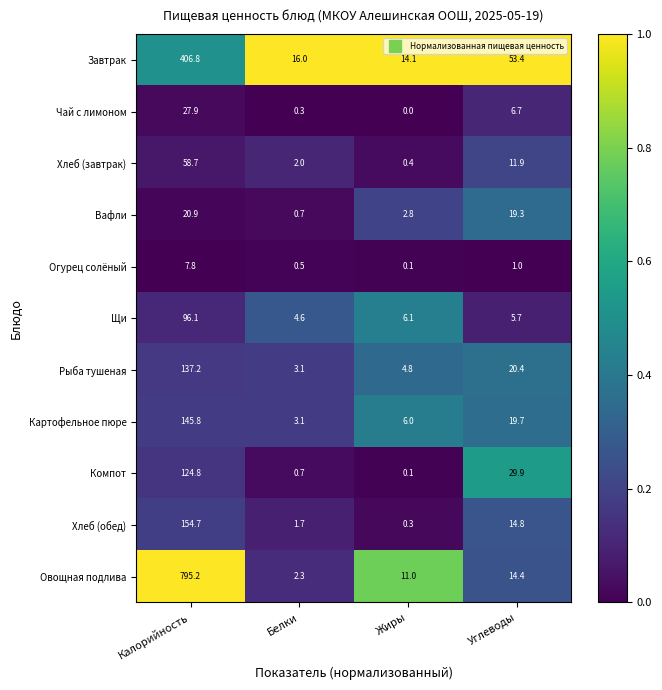

How many series are shown in this chart?

11